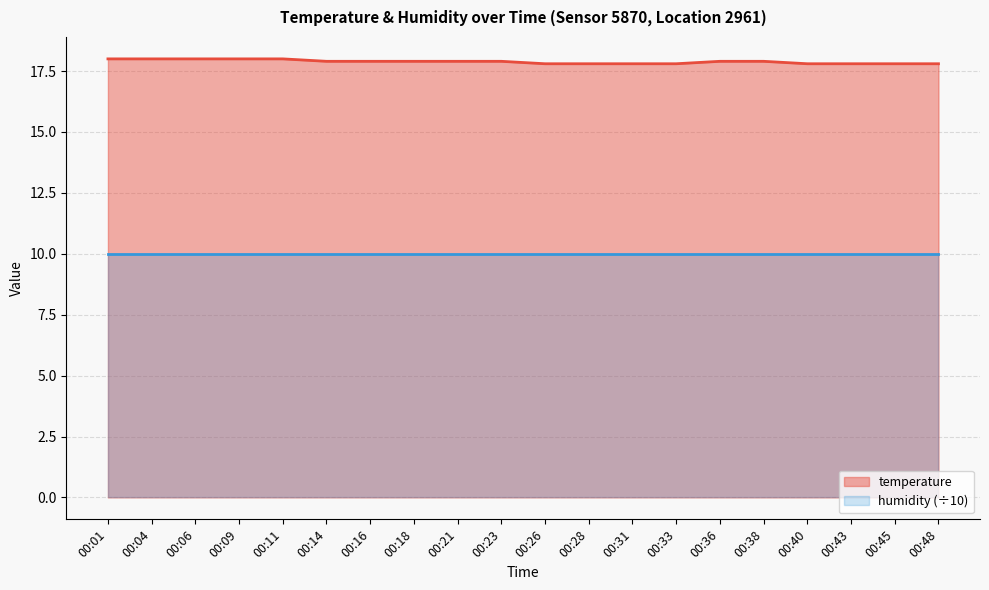

Is it true that temperature equals 29.5 at 00:06?

False